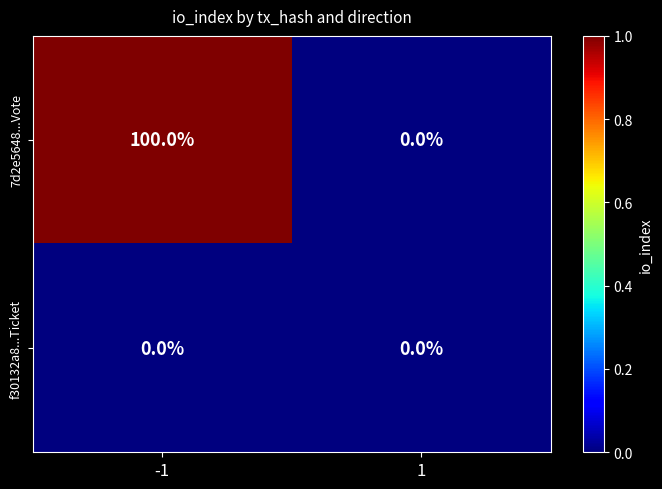

Which series has the widest spread of values?

7d2e5648...Vote